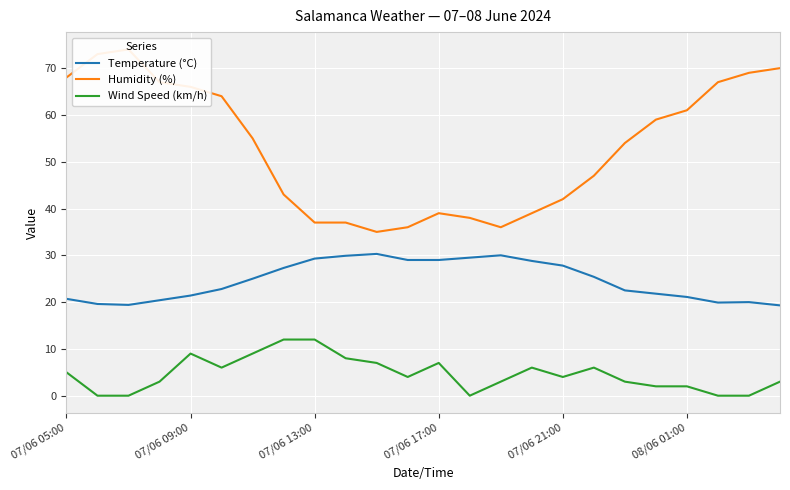

True or false: Temperature (°C) has more than 0 points higher than both neighbors.

True